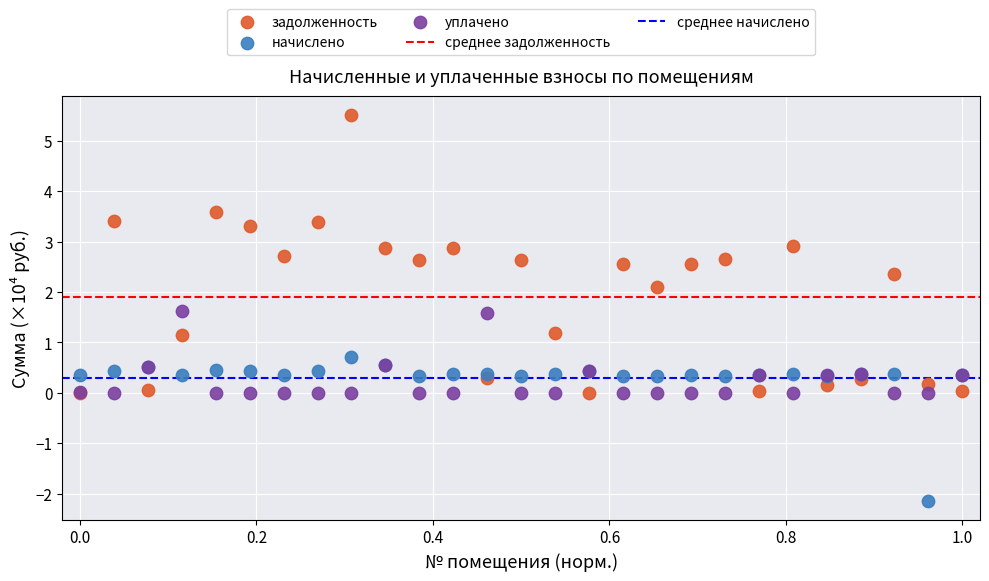

In the задолженность series, what Y value is closest to 2?

2.1